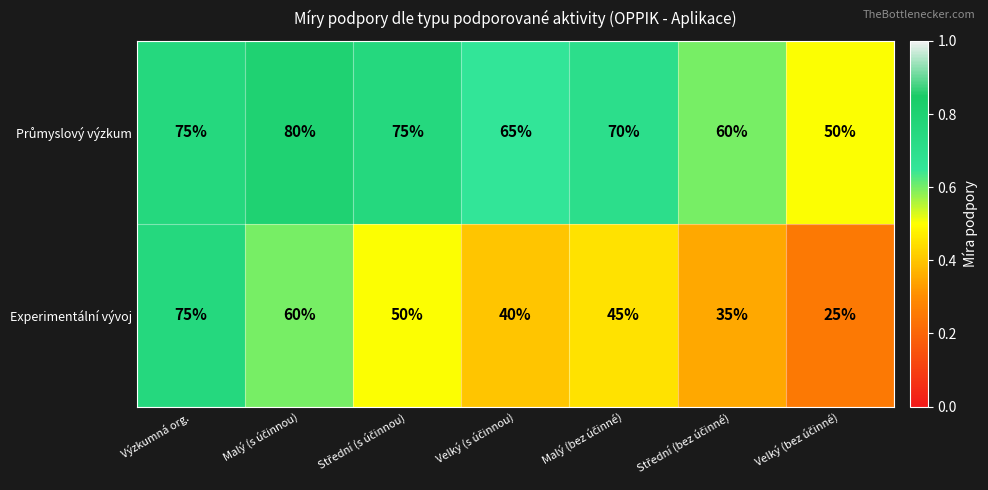

How many Experimentální vývoj values are between 35 and 60?

5